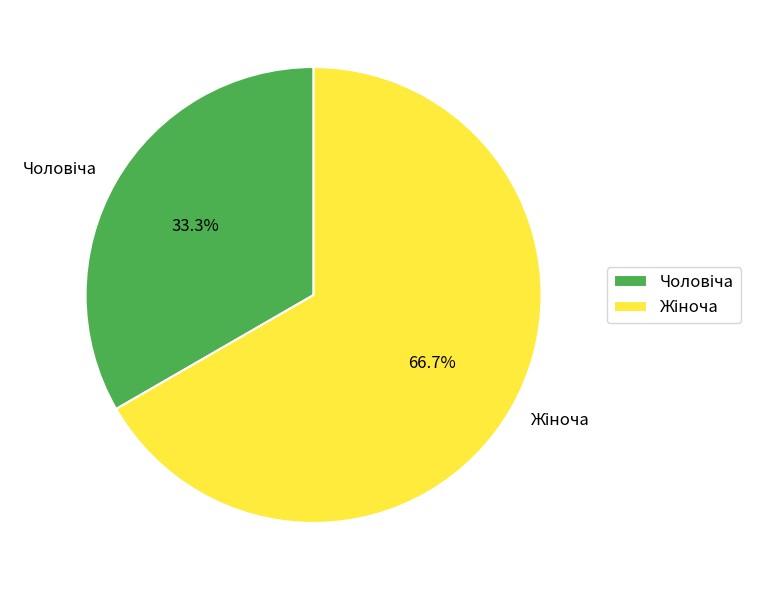

Does any single category account for the majority?

Yes